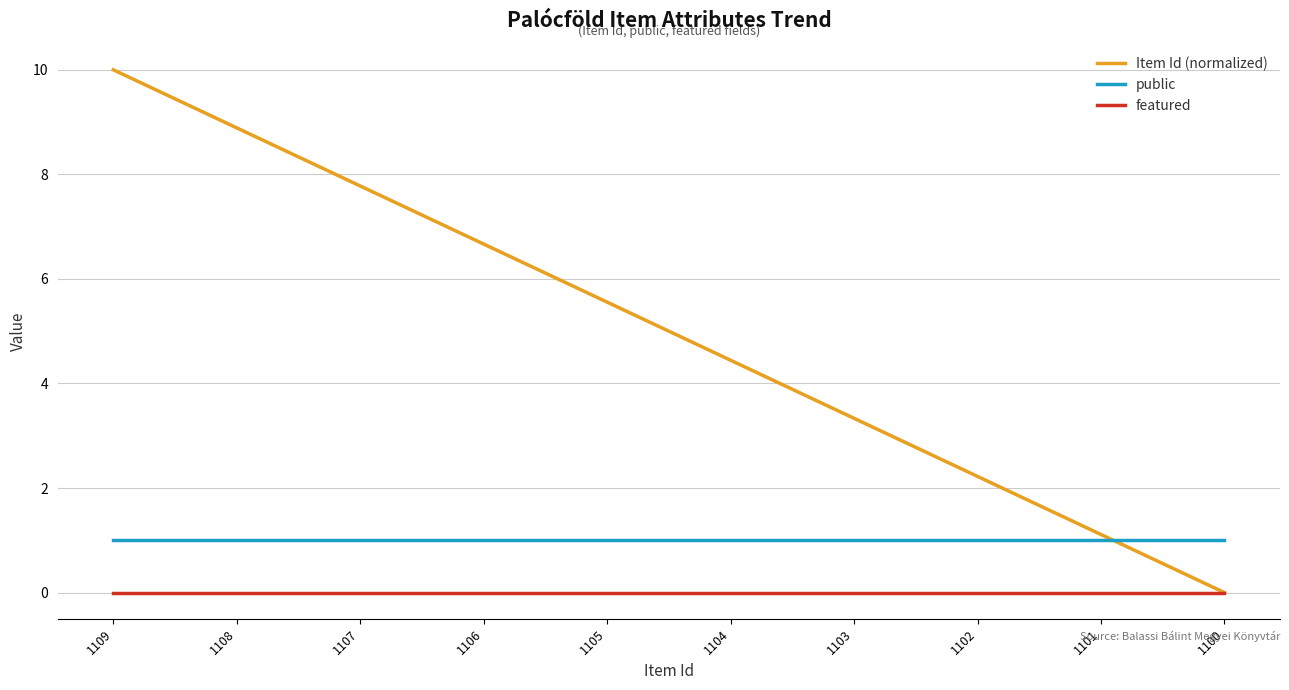

True or false: featured and public cross at least once.

False